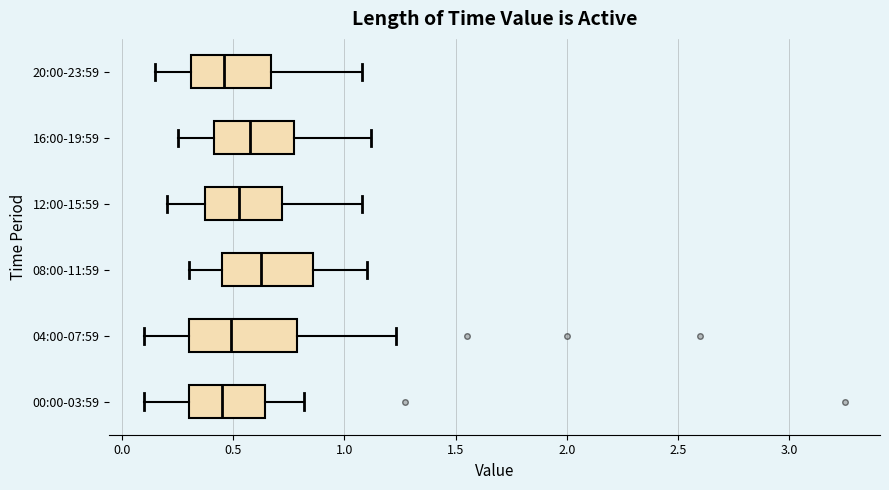

Which box is the widest, from its left edge to its right edge?

04:00-07:59